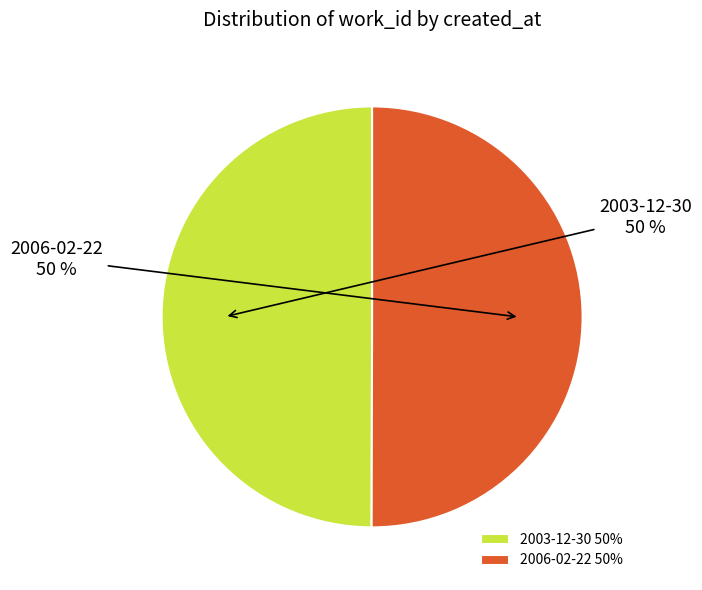

Do 2003-12-30 and 2006-02-22 together represent more than half of the pie?

Yes